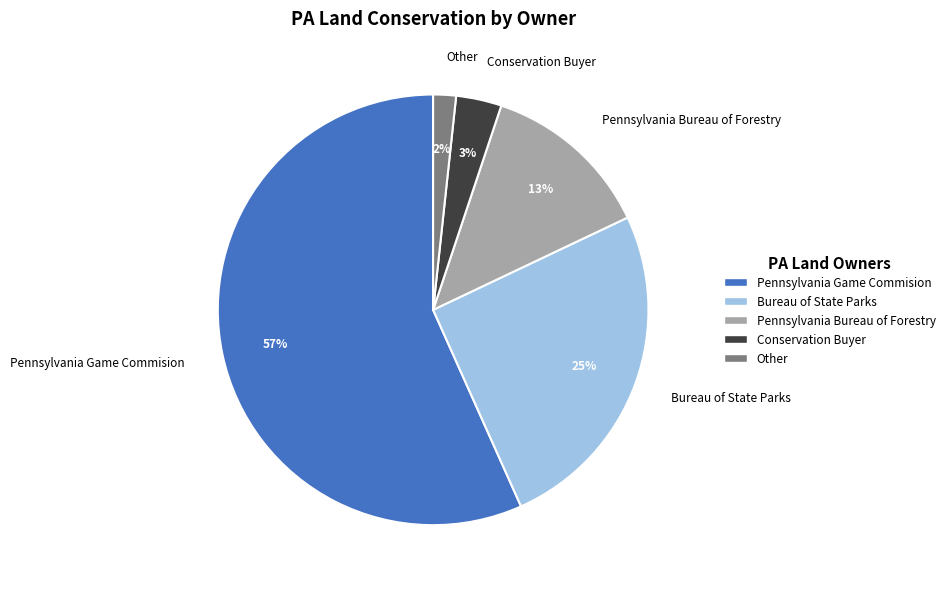

Rank the categories by value from lowest to highest.

Other, Conservation Buyer, Pennsylvania Bureau of Forestry, Bureau of State Parks, Pennsylvania Game Commision